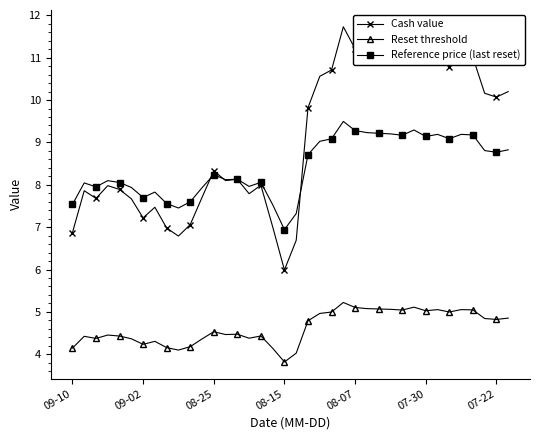

True or false: Reset threshold has more than 1 interior local peaks.

True